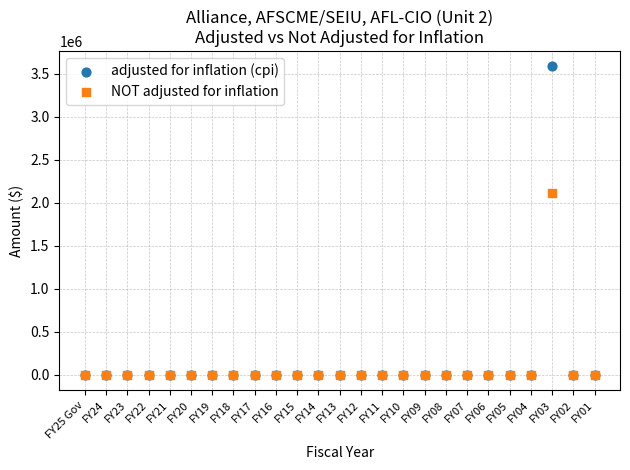

Across all series, what Y value is closest to 1793789?

2111400